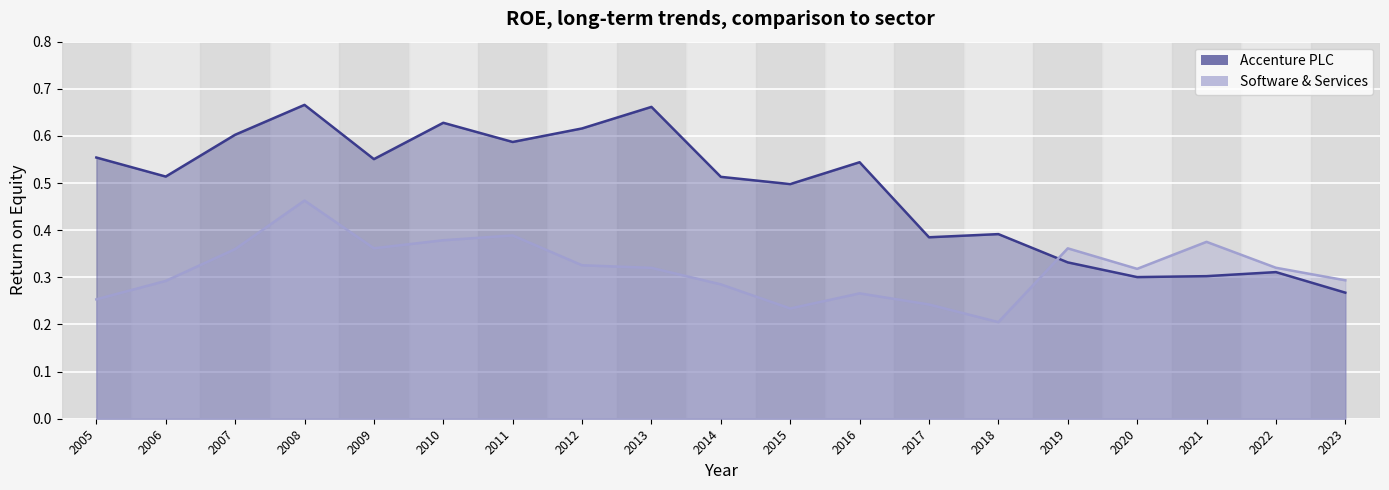

Rank the categories by Accenture PLC value from highest to lowest.

2008, 2013, 2010, 2012, 2007, 2011, 2005, 2009, 2016, 2006, 2014, 2015, 2018, 2017, 2019, 2022, 2021, 2020, 2023